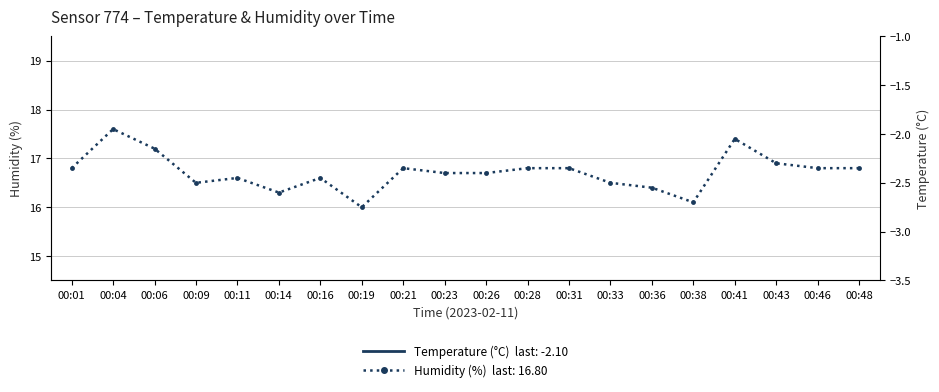

What is the average value of the Temperature (°C) series?

-2.0